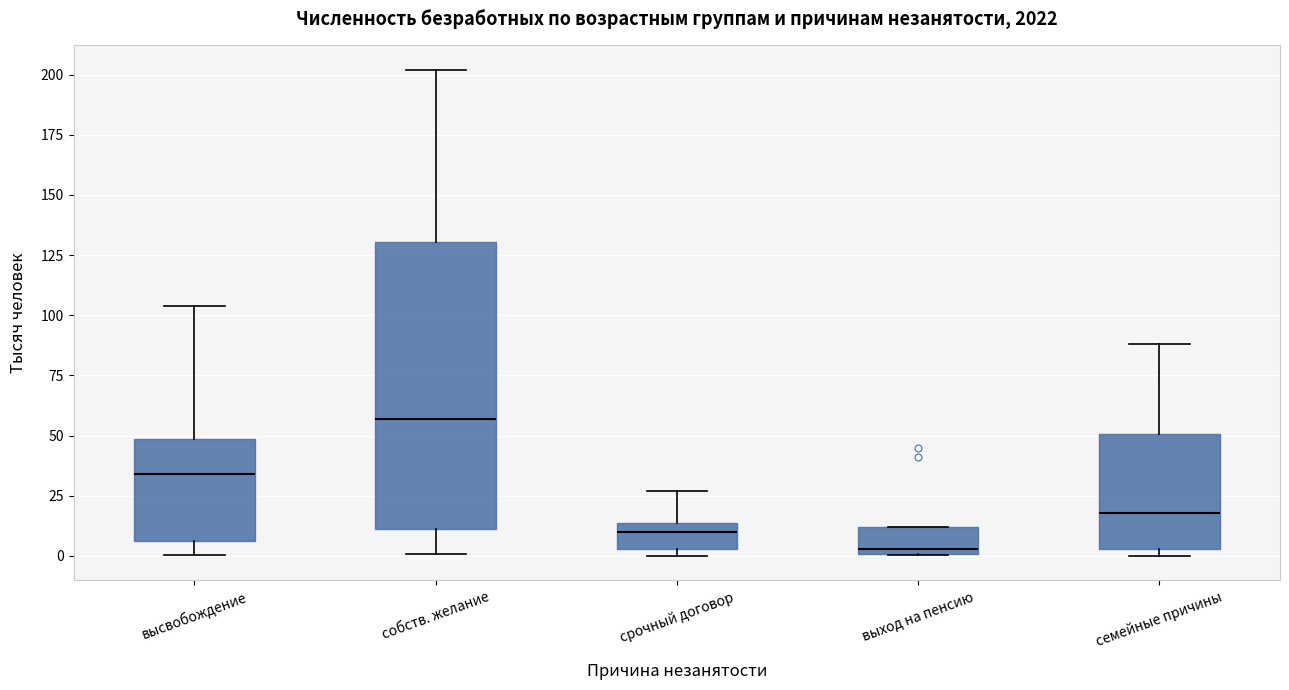

Which box's median line is the highest?

собств. желание